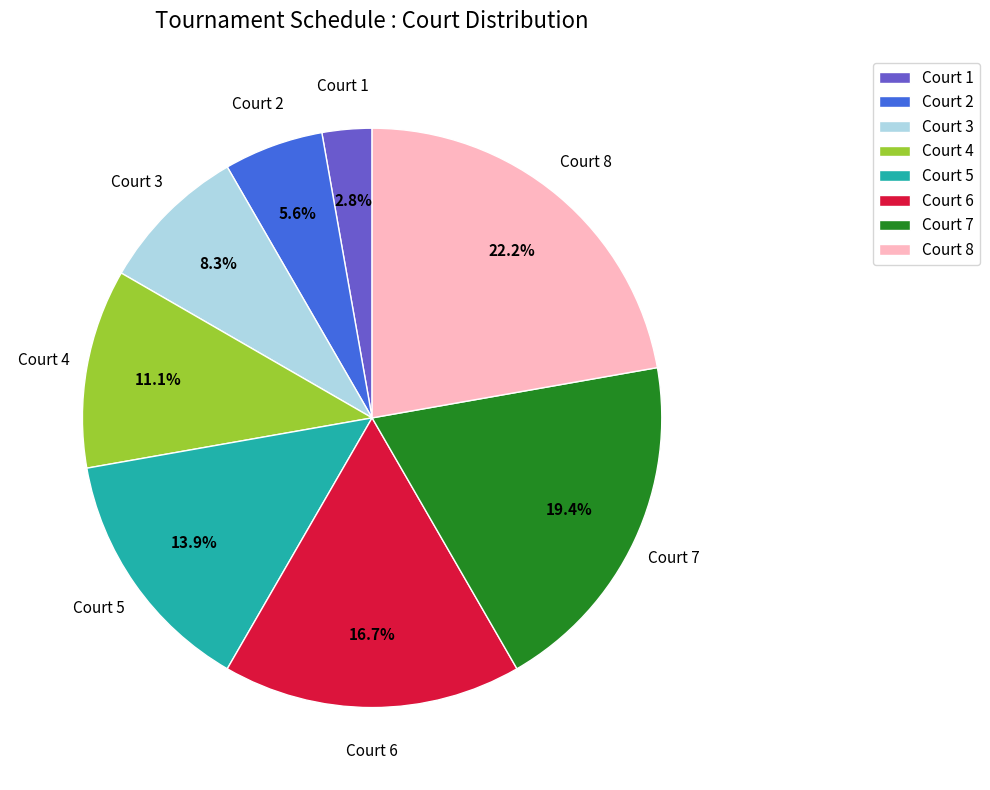

Between Court 8 and Court 5, which is larger?

Court 8